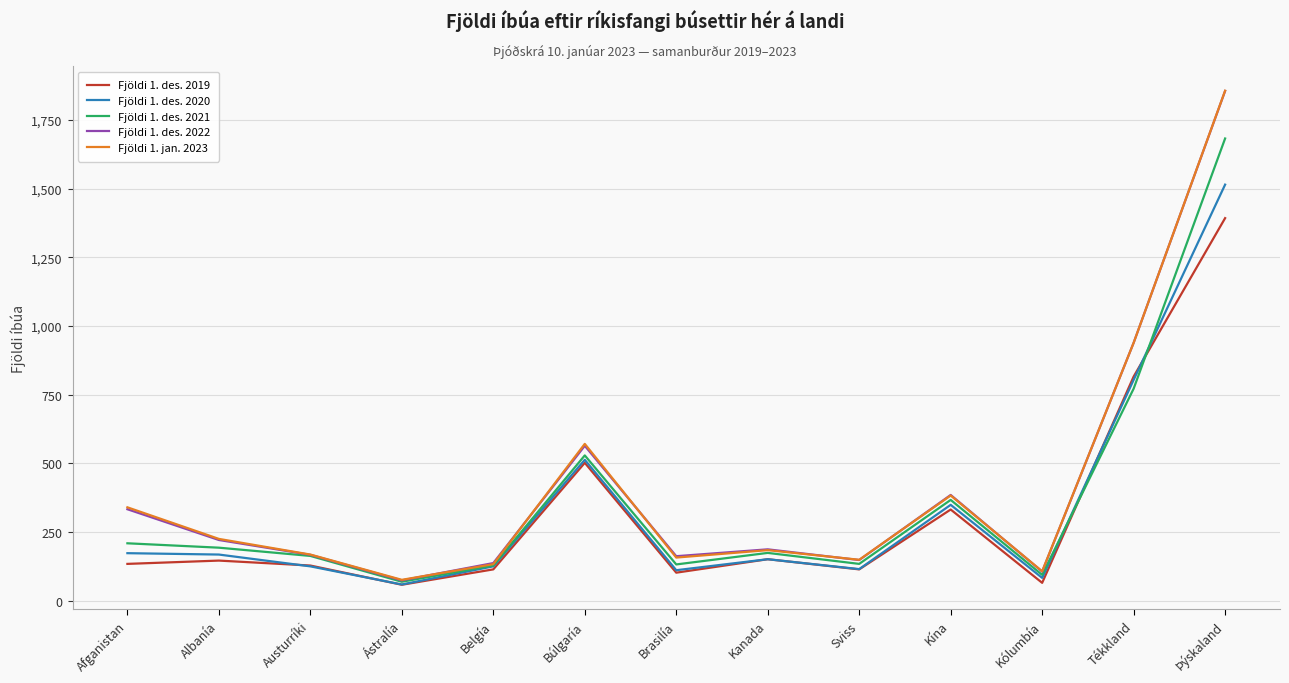

Is it true that Fjöldi 1. des. 2022 equals 74 at Ástralía?

True